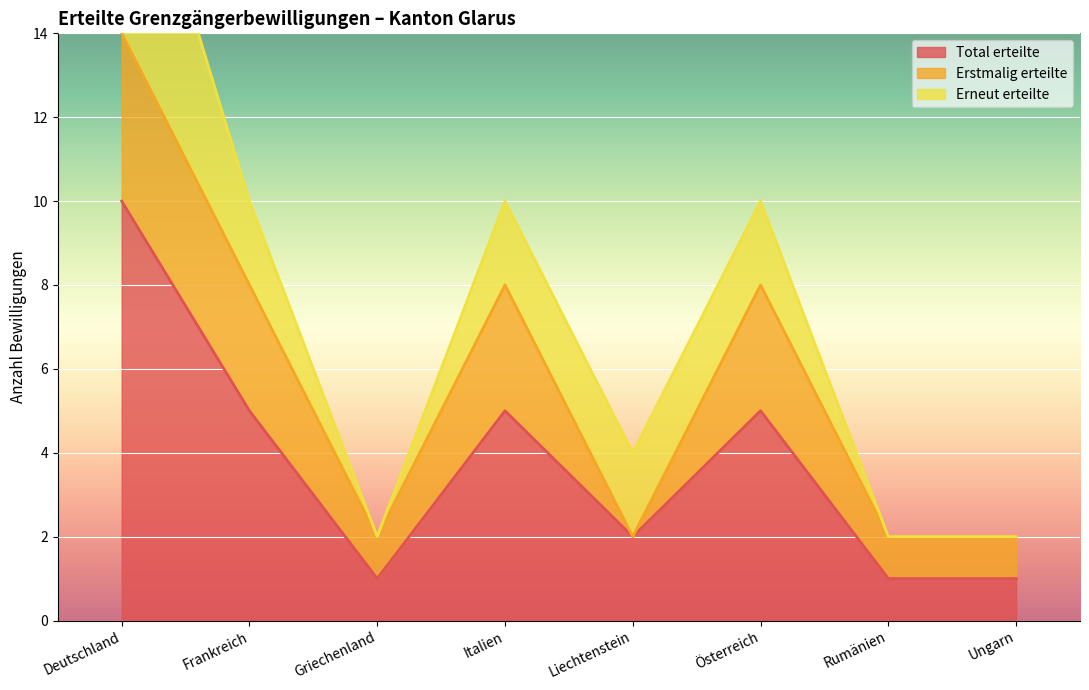

What is the value of the Total erteilte point at the 4th from the left?

5